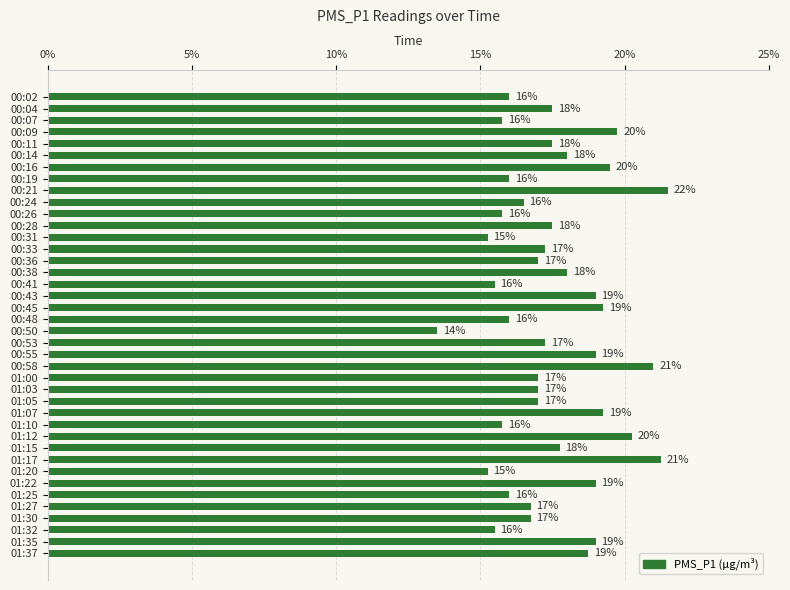

What is the value of the 16th bar from the top?

18.0